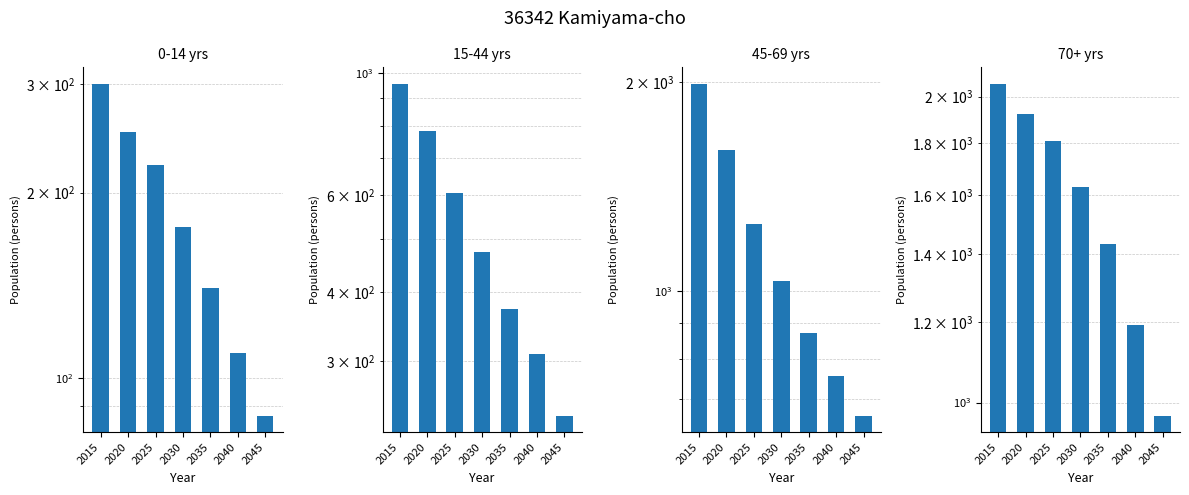

Is it true that 0-14 yrs equals 140 at 2035?

True